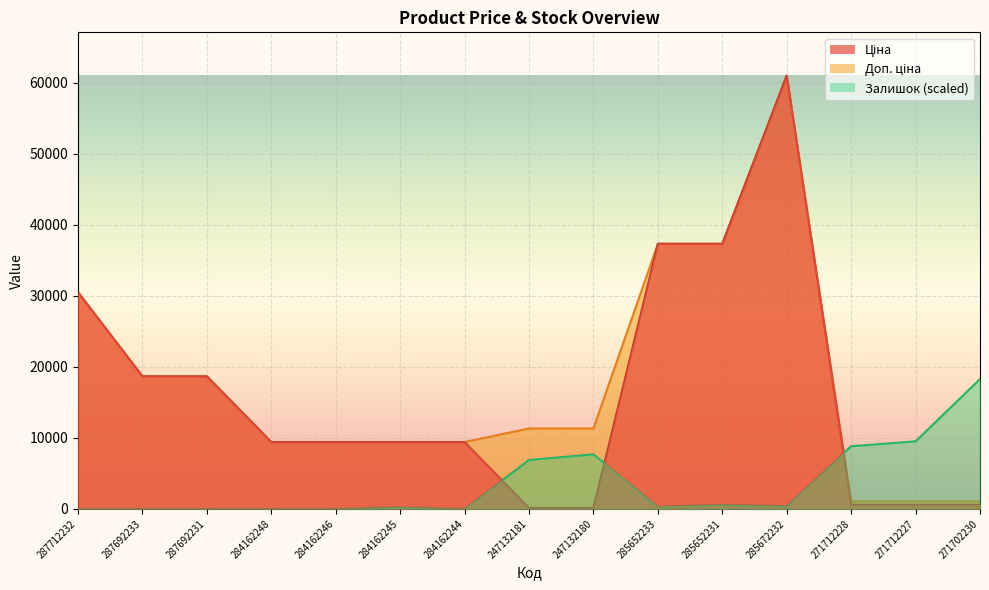

Where is the first local maximum for Залишок?

284162245